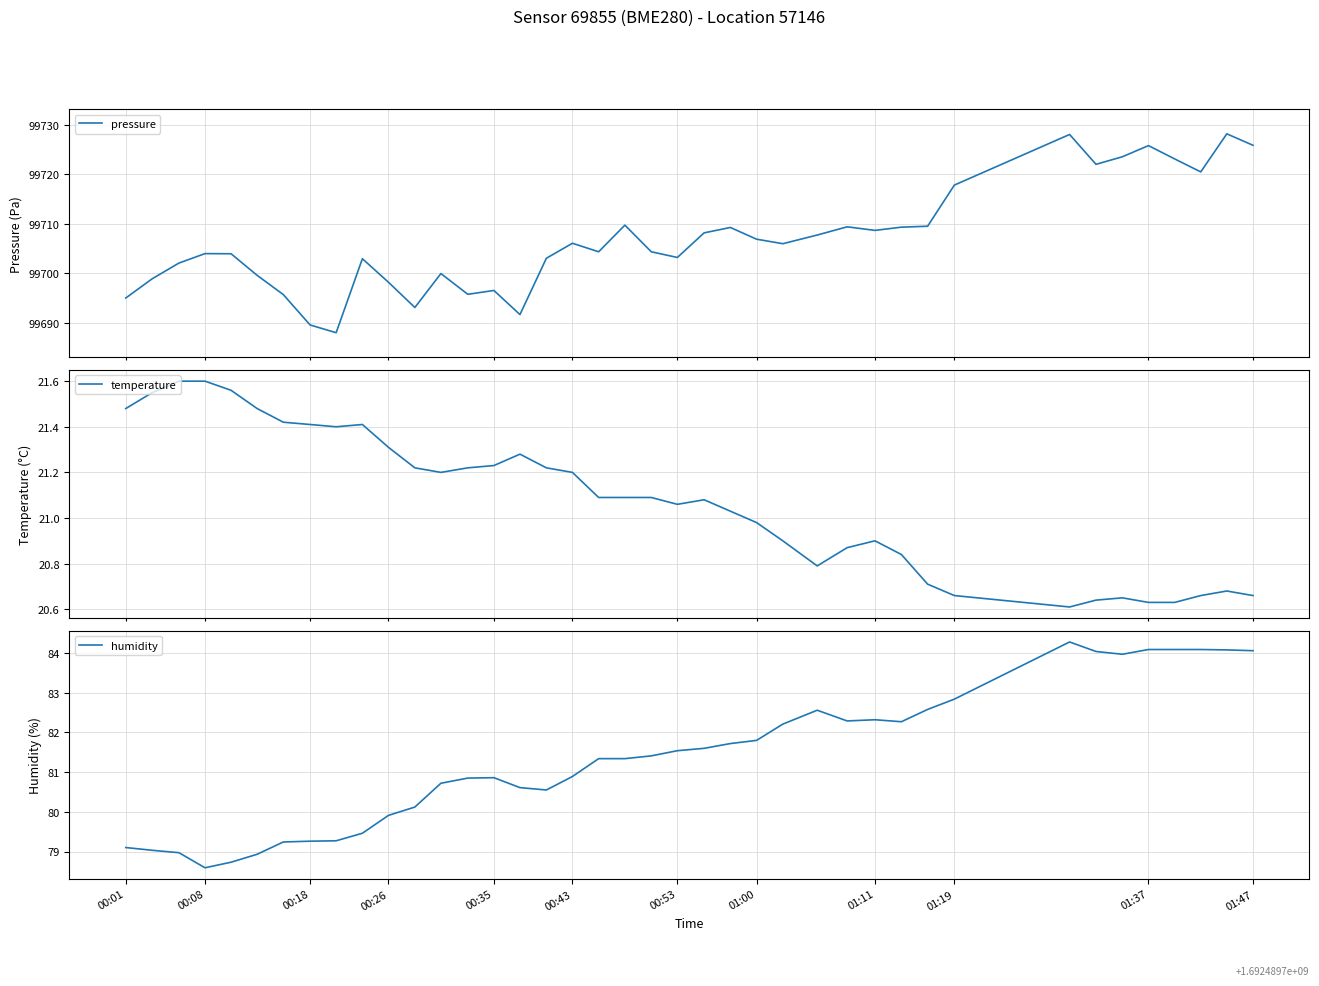

What is the maximum value for humidity?

84.3